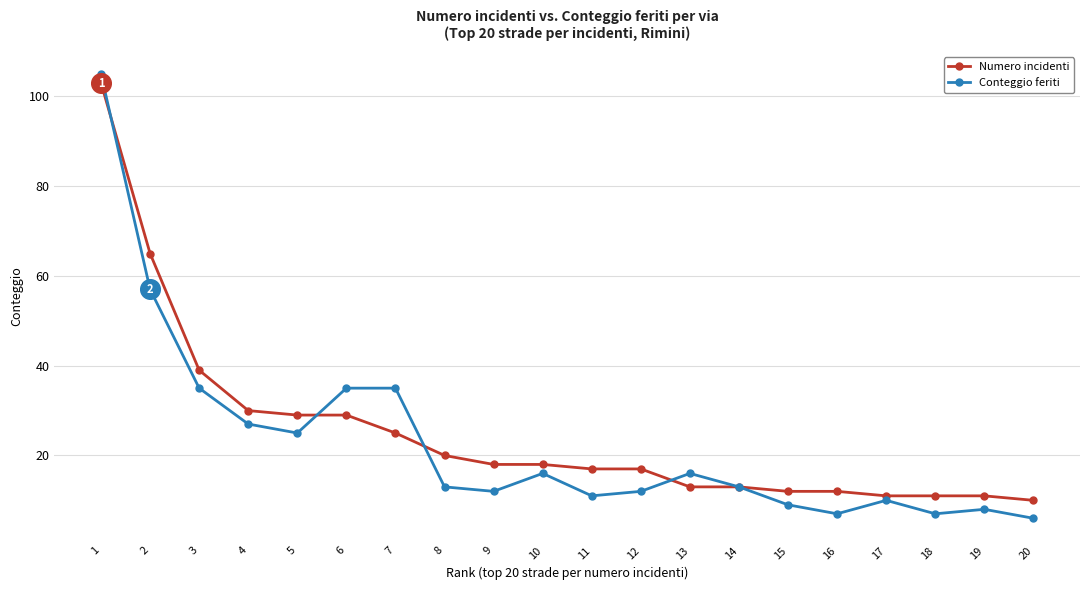

Which series has the largest total across all categories?

Numero incidenti